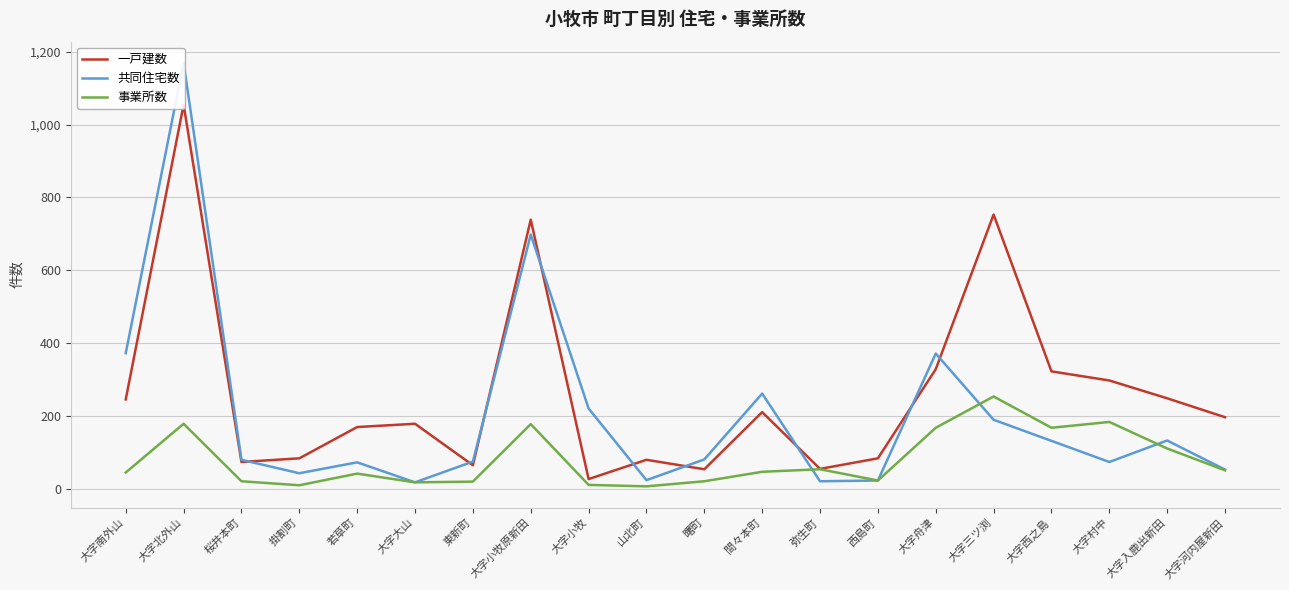

What position from the right is 大字南外山?

20